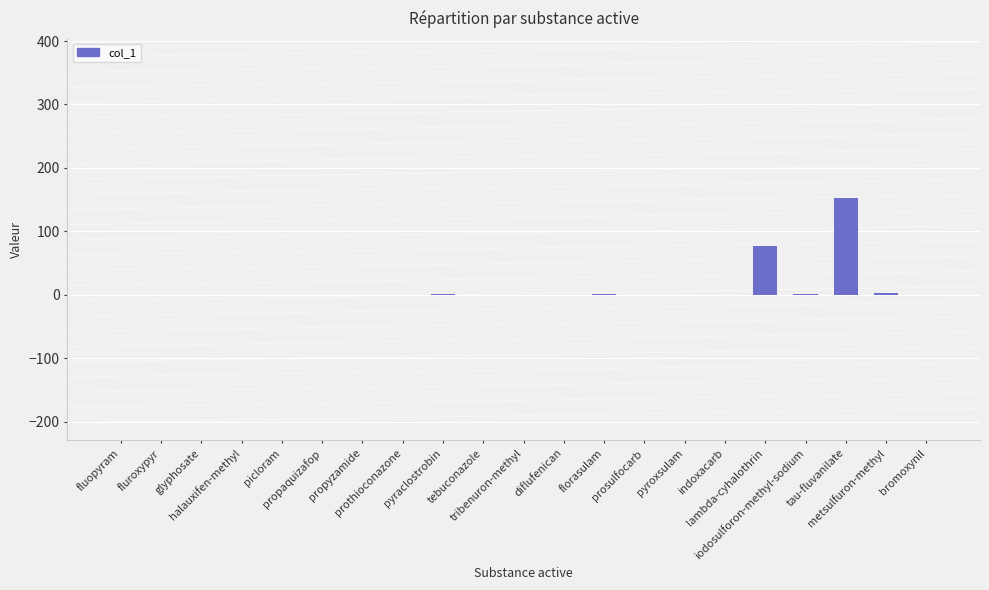

Are the bars horizontal?

No